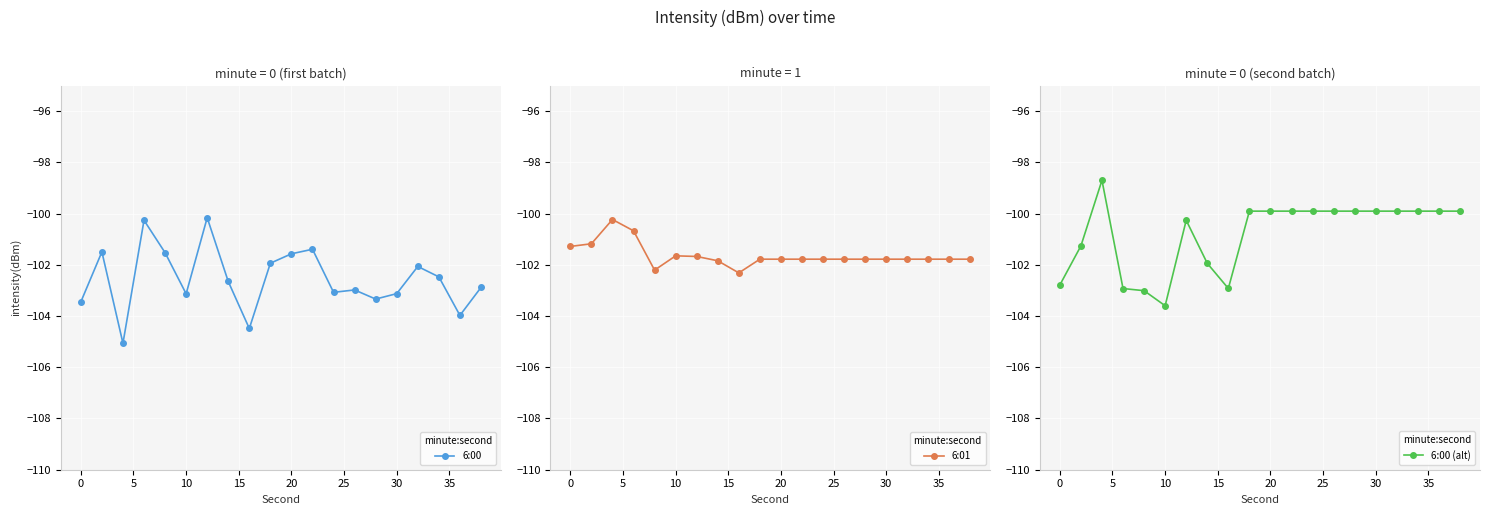

What is the value of the 6:00 (alt) point at the 5th from the left?

-103.0